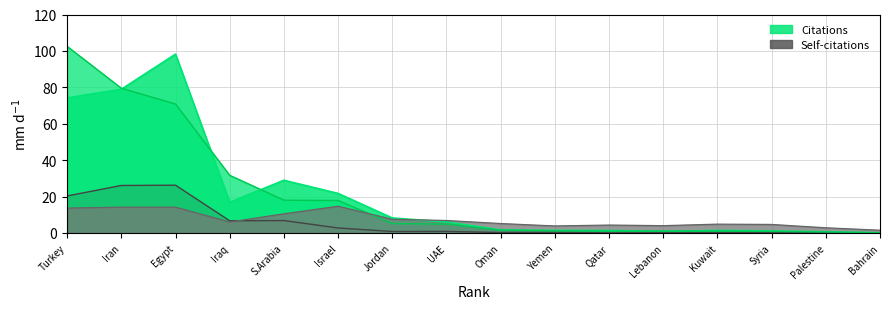

What position from the right is S.Arabia?

12